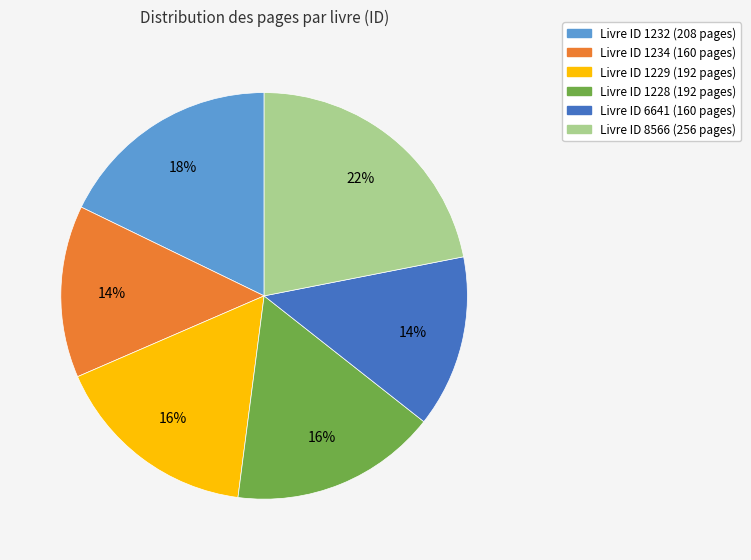

Does any single category account for the majority?

No